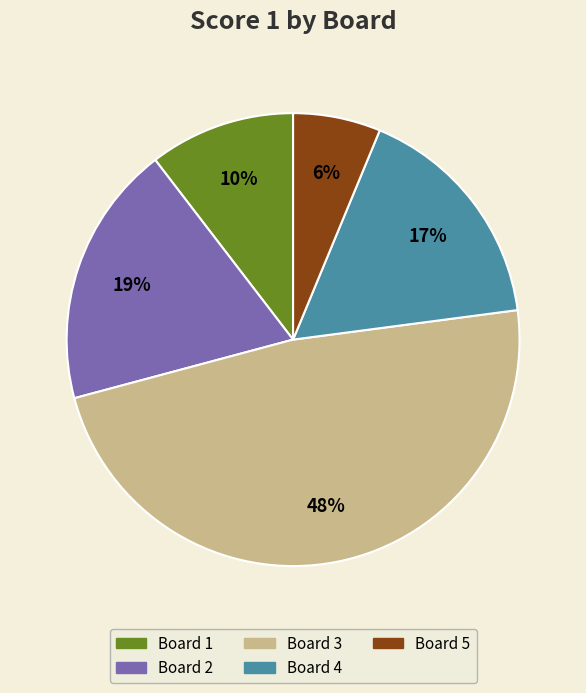

Is it true that Board 1 is 23% of the pie?

False